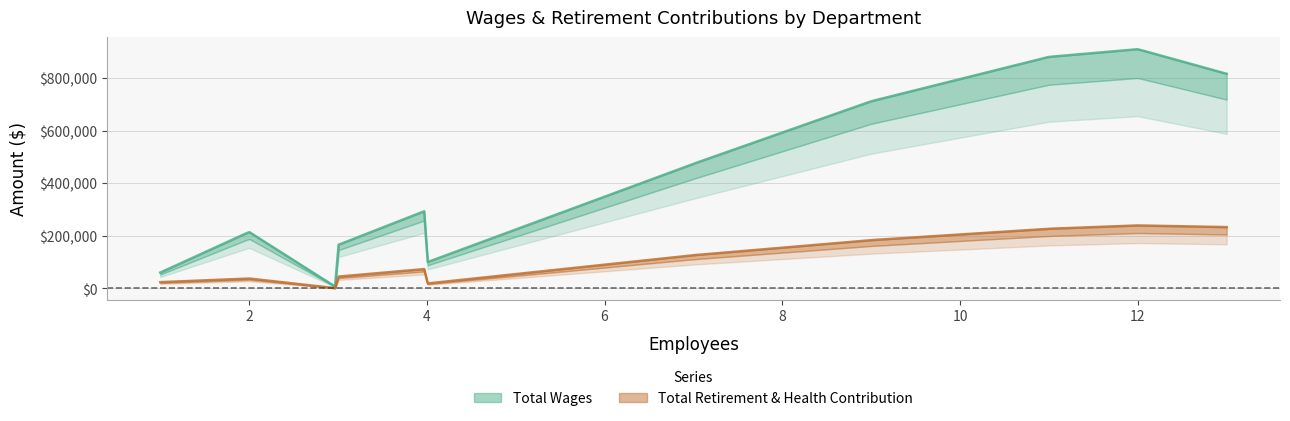

At how many categories does at least one series exceed 811509?

3